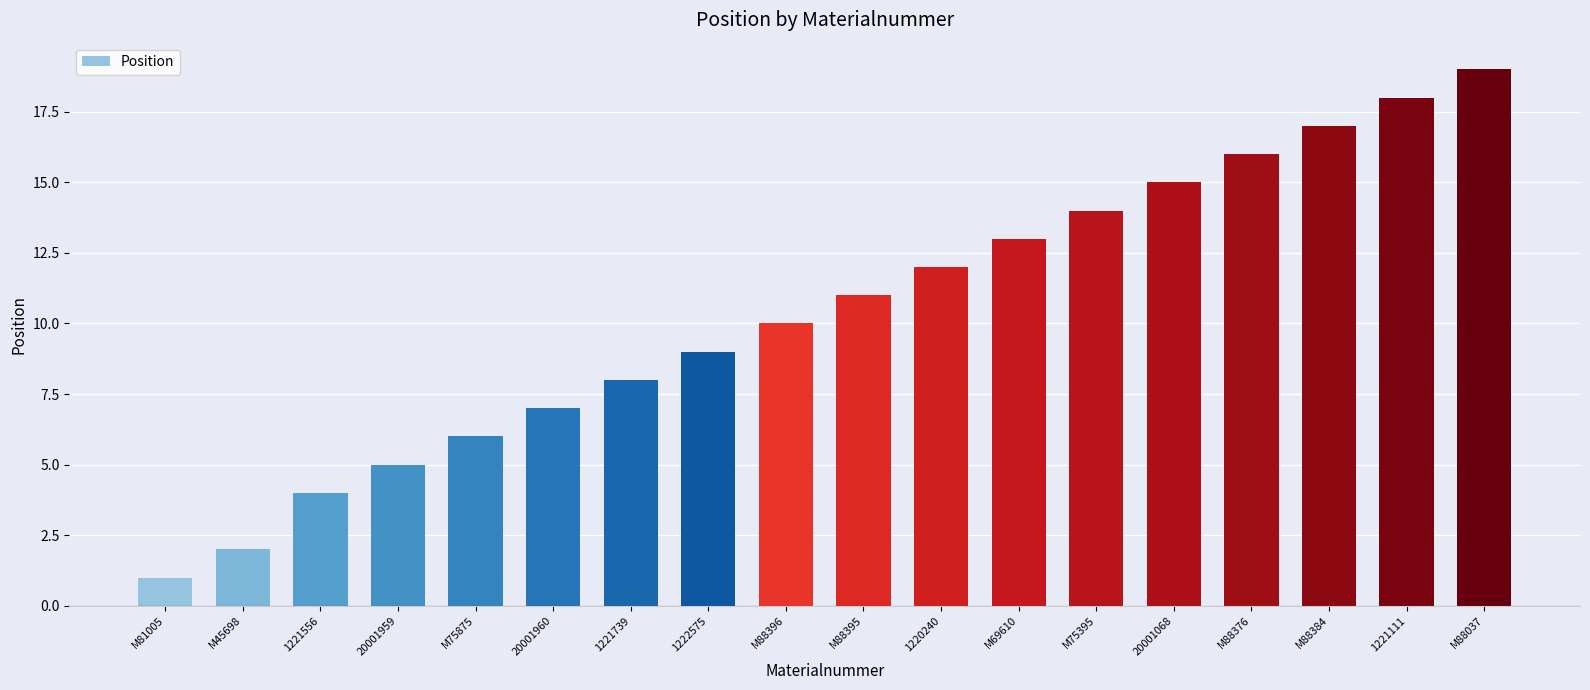

Where is the data nearest to the value 10?

M88396